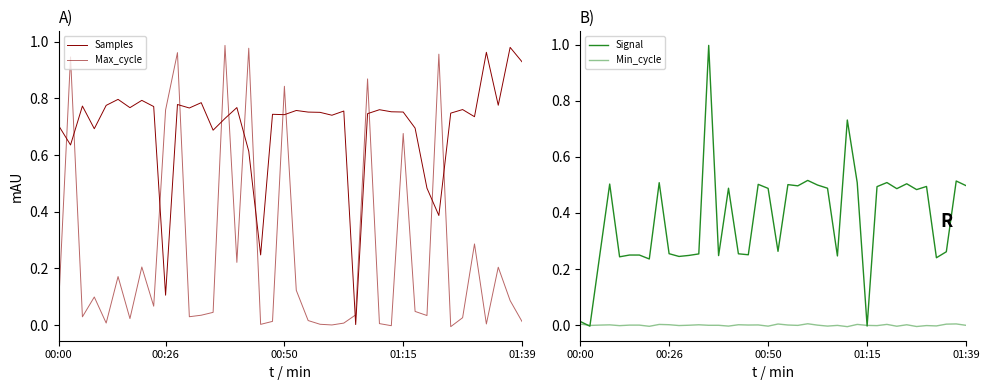

Which series changed the most between 14 and 26?

Max_cycle